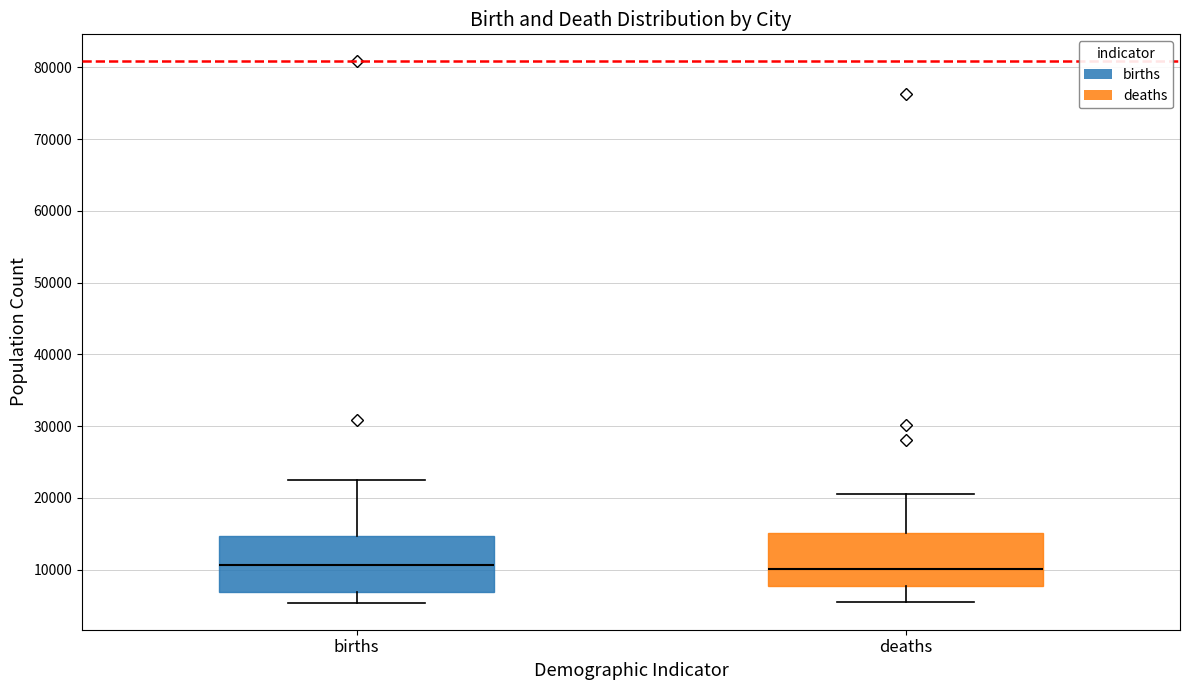

Where does the upper whisker of the box for births end on the y-axis? The values are not printed on the chart, so give them approximately, as read against the axis.

22000